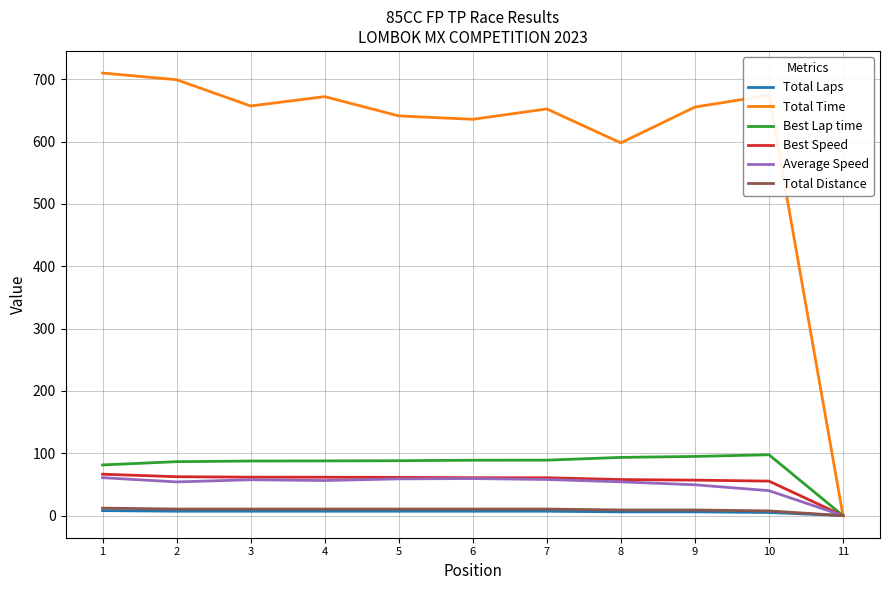

Which series has the largest total across all categories?

Total Time